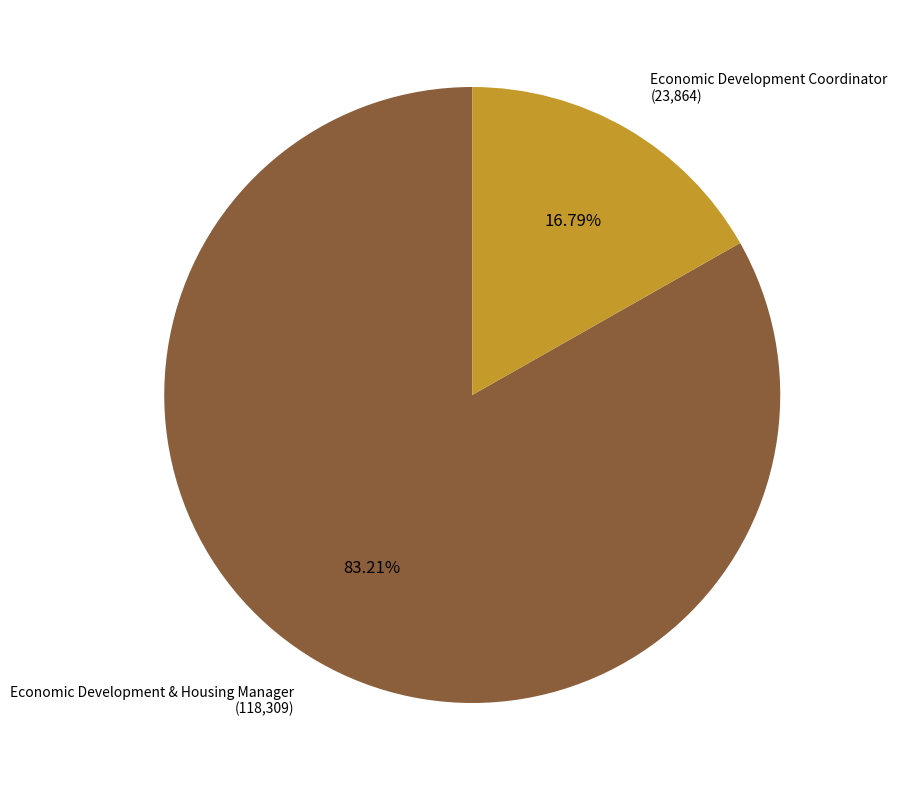

Is there any slice that represents more than half of the pie?

Yes